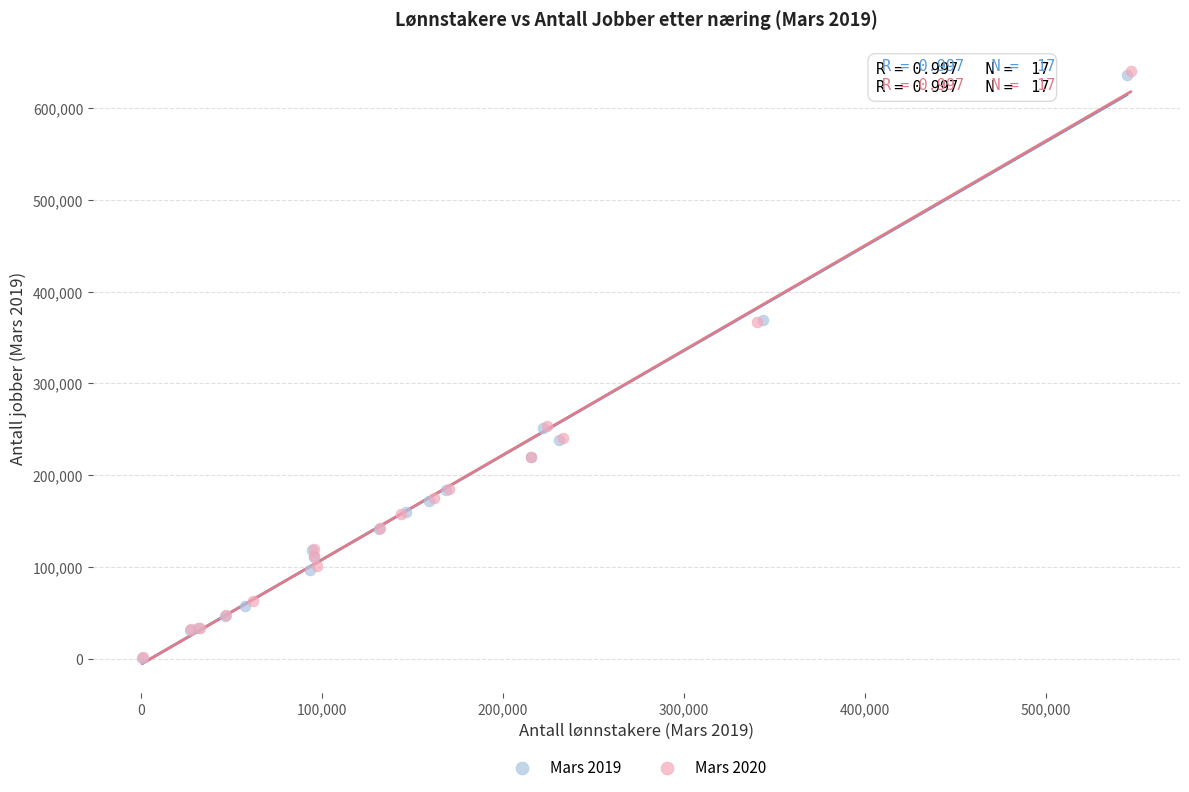

Which series has the largest Y range (max minus min)?

Mars 2020